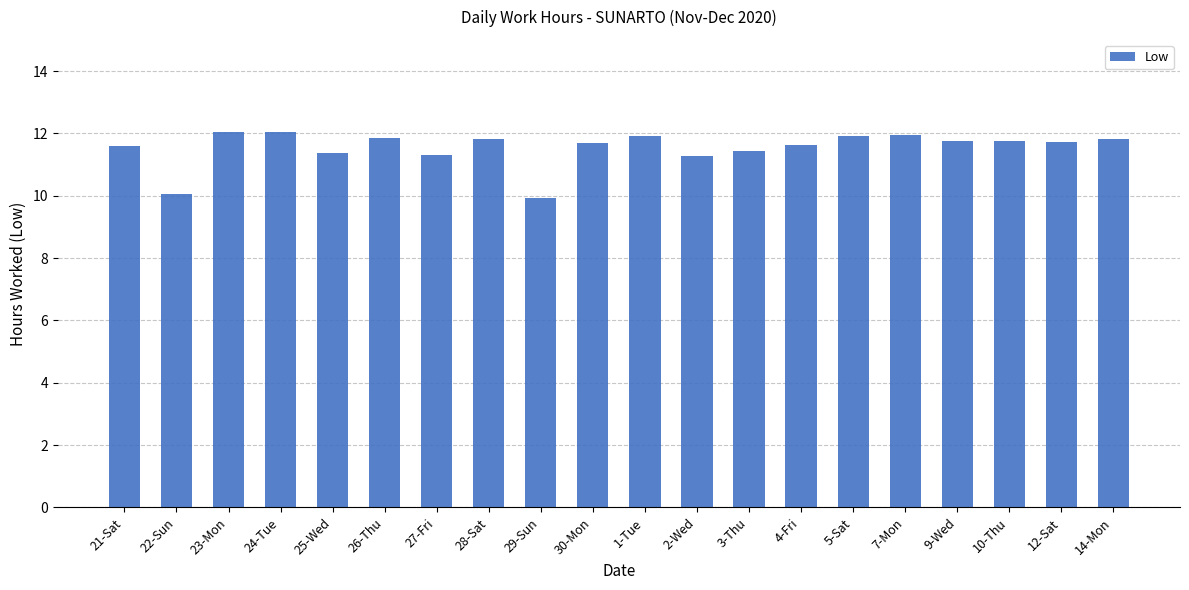

At which label does the data first exceed 11?

21-Sat